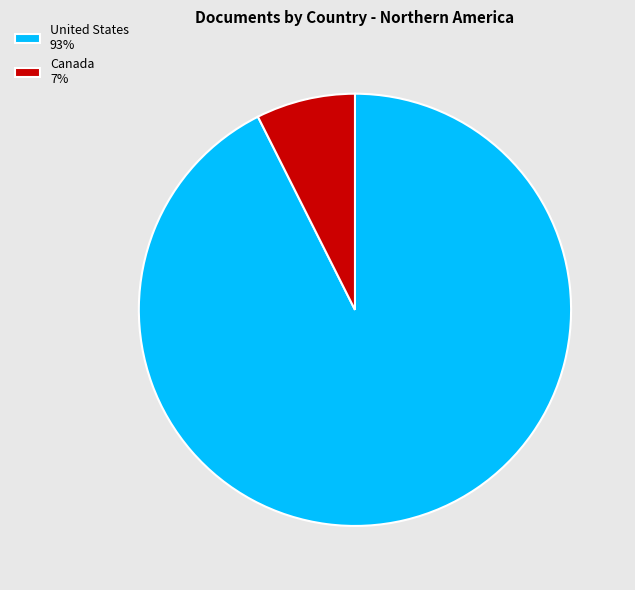

Which has a higher value, Canada or United States?

United States